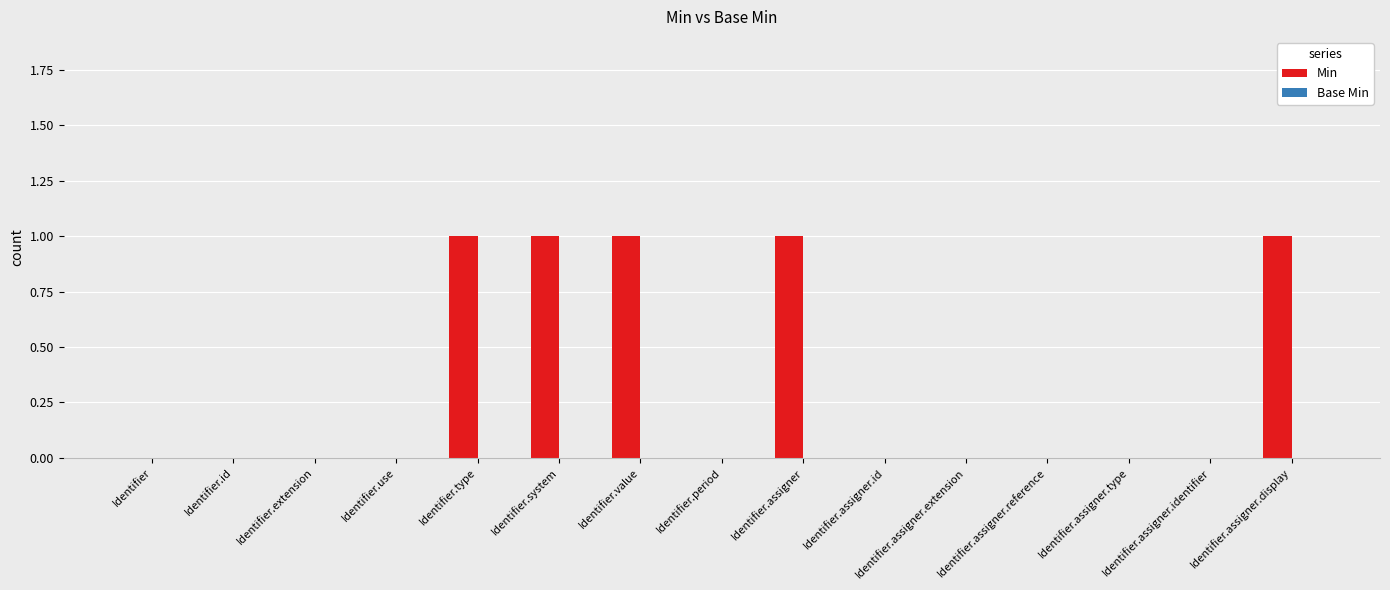

Count the number of categories in the chart.

15